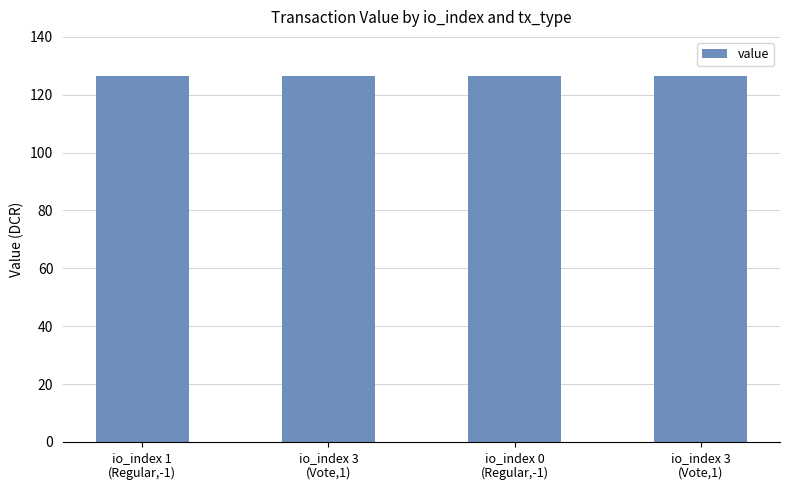

The chart shows a value of 187.3 at io_index 3
(Vote,1). True or false?

False